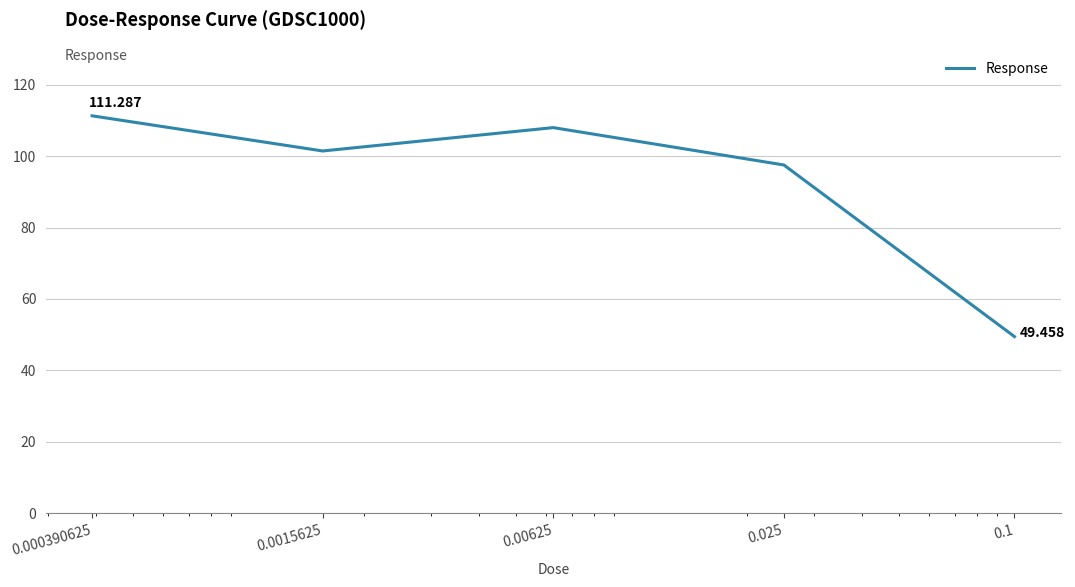

True or false: there are more than 0 points higher than both neighbors.

True